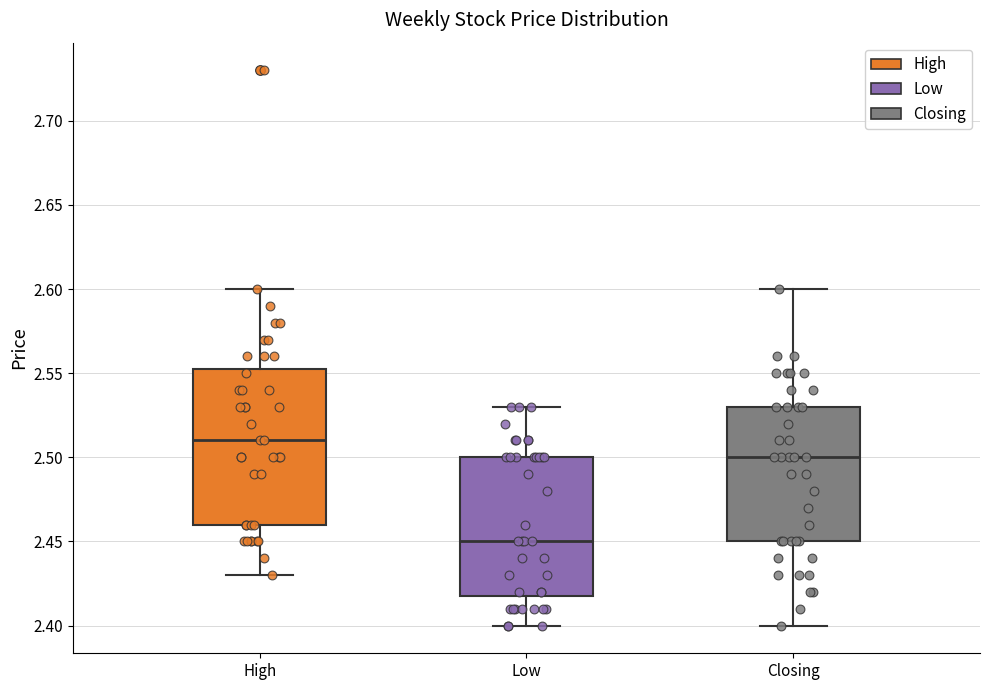

Which box's median line is the highest?

High